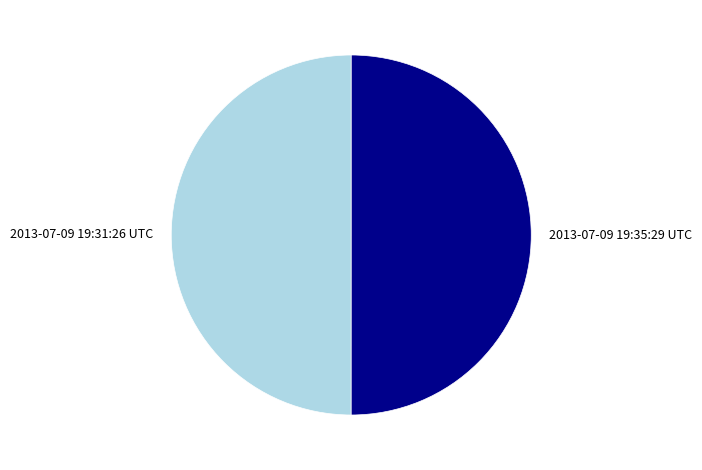

How many segments does this pie chart have?

2